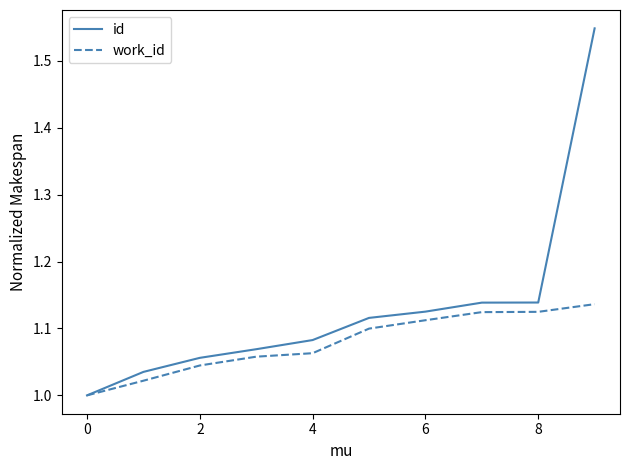

Which series has the widest spread of values?

id